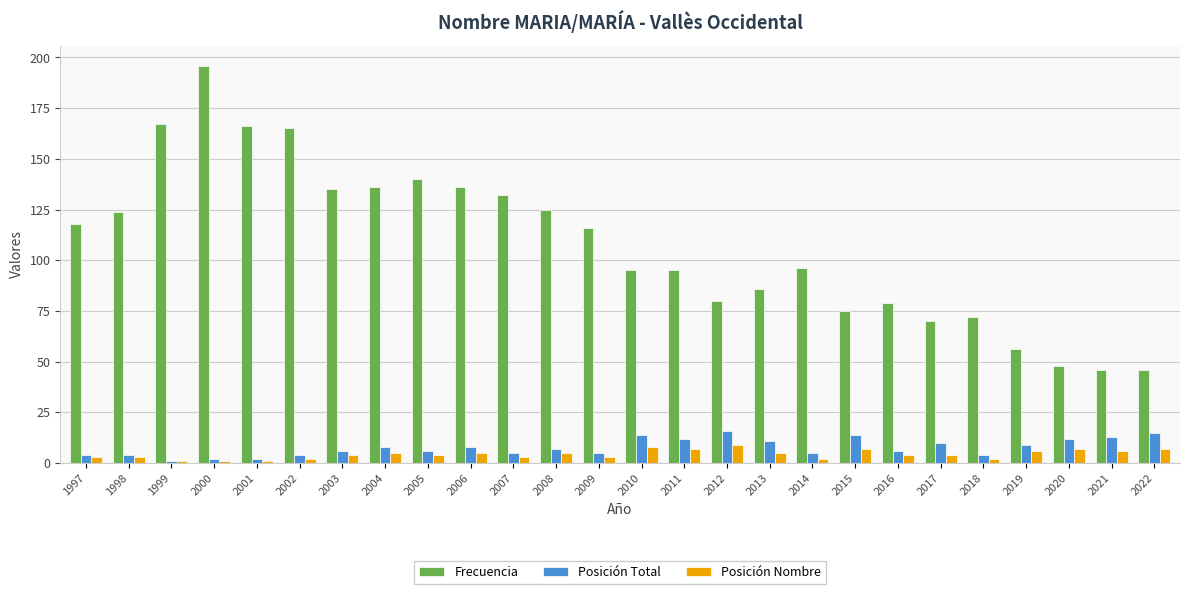

Rank the series by their maximum value, from highest to lowest.

Frecuencia, Posición Total, Posición Nombre